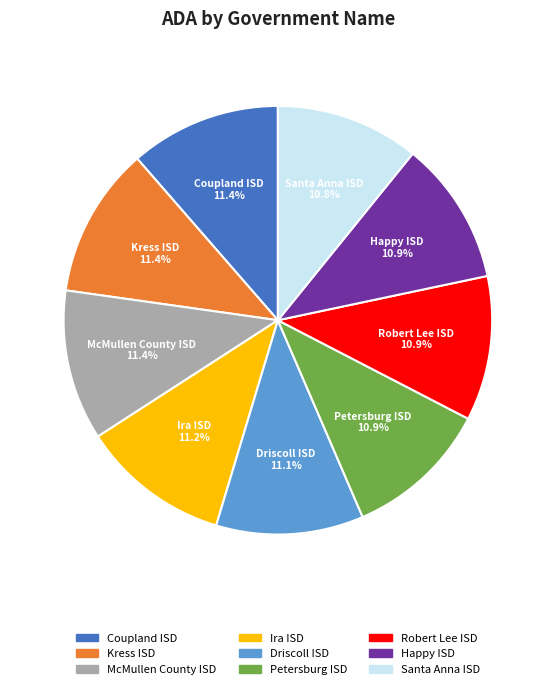

Is there a majority slice in this chart?

No